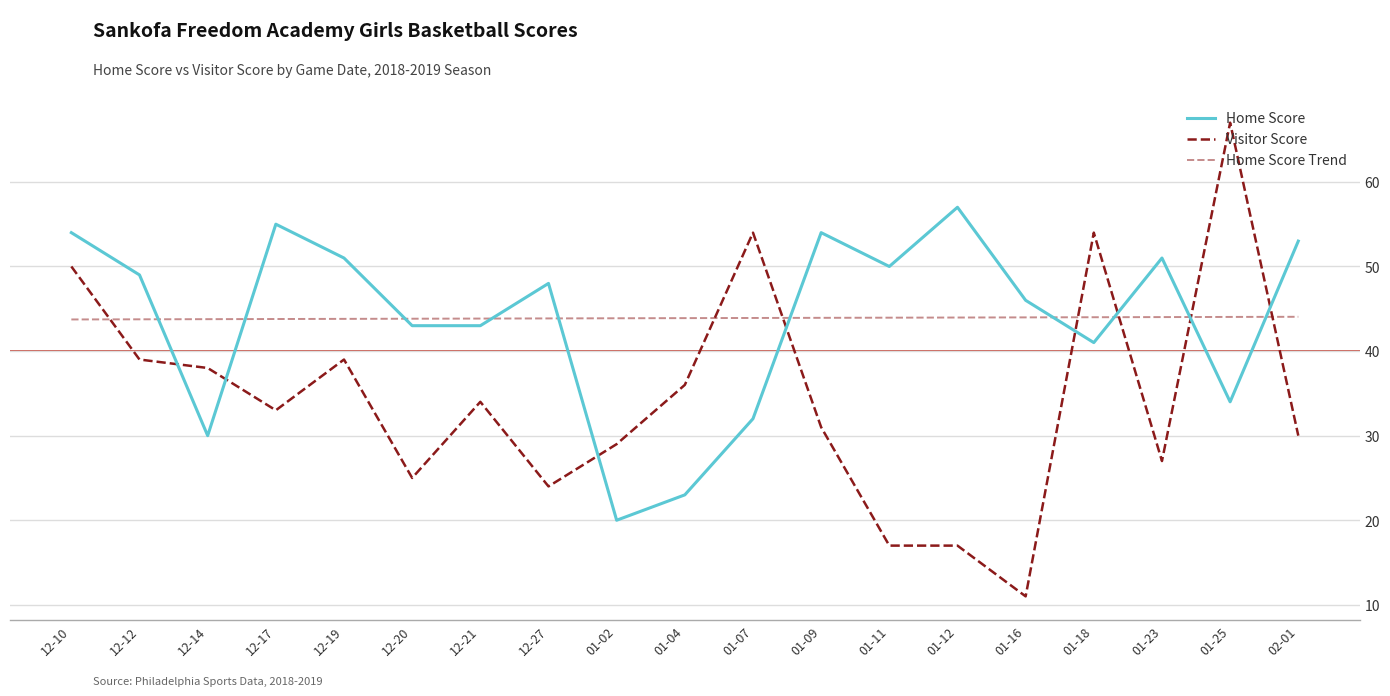

Reading left to right, extract all data points from this chart.

Home Score: 54.0	49.0	30.0	55.0	51.0	43.0	43.0	48.0	20.0	23.0	32.0	54.0	50.0	57.0	46.0	41.0	51.0	34.0	53.0
Visitor Score: 50.0	39.0	38.0	33.0	39.0	25.0	34.0	24.0	29.0	36.0	54.0	31.0	17.0	17.0	11.0	54.0	27.0	67.0	30.0
Home Score Trend: 43.7	43.8	43.8	43.8	43.8	43.8	43.8	43.9	43.9	43.9	43.9	43.9	43.9	44.0	44.0	44.0	44.0	44.0	44.1